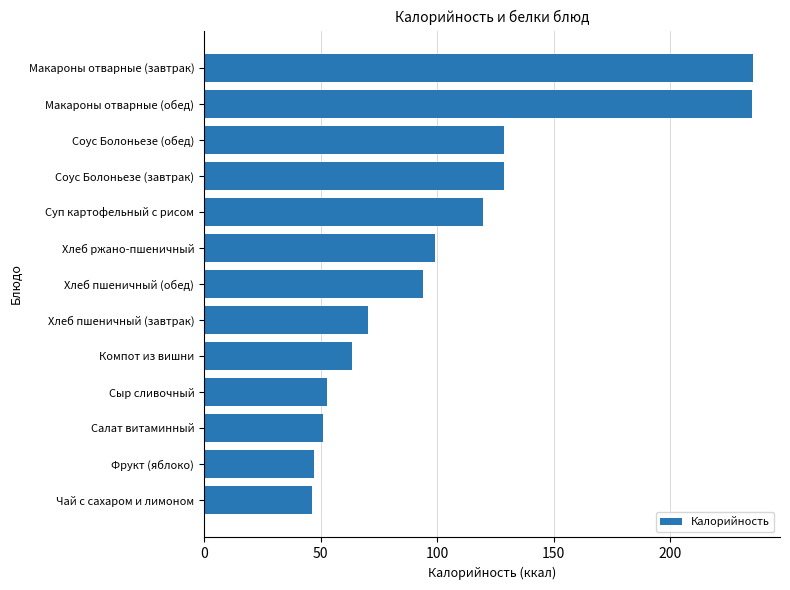

How many distinct data groups are displayed?

1